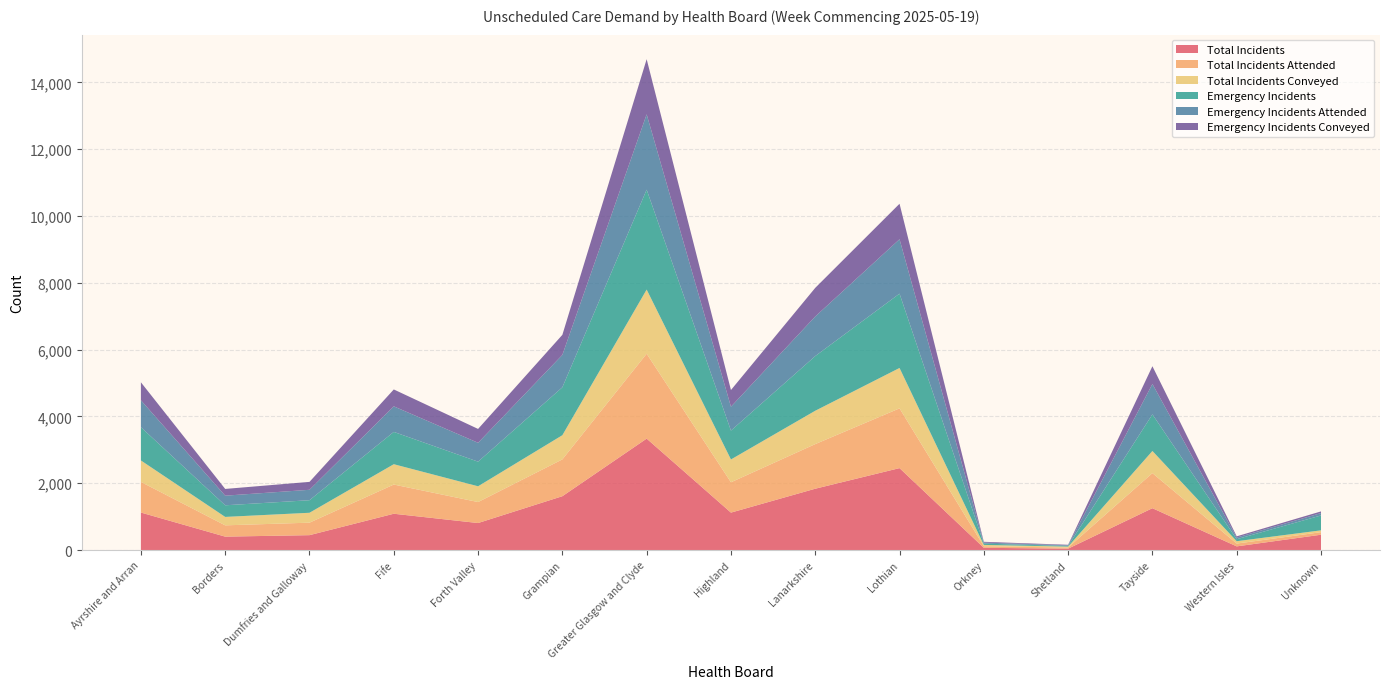

Reading left to right, list all the values displayed in this chart.

Total Incidents: Ayrshire and Arran=1122	Borders=401	Dumfries and Galloway=445	Fife=1086	Forth Valley=808	Grampian=1611	Greater Glasgow and Clyde=3335	Highland=1120	Lanarkshire=1835	Lothian=2452	Orkney=66	Shetland=41	Tayside=1252	Western Isles=109	Unknown=458
Total Incidents Attended: Ayrshire and Arran=917	Borders=338	Dumfries and Galloway=374	Fife=874	Forth Valley=628	Grampian=1102	Greater Glasgow and Clyde=2541	Highland=908	Lanarkshire=1336	Lothian=1789	Orkney=47	Shetland=33	Tayside=1050	Western Isles=84	Unknown=76
Total Incidents Conveyed: Ayrshire and Arran=642	Borders=252	Dumfries and Galloway=296	Fife=609	Forth Valley=472	Grampian=724	Greater Glasgow and Clyde=1921	Highland=683	Lanarkshire=998	Lothian=1209	Orkney=40	Shetland=28	Tayside=663	Western Isles=71	Unknown=55
Emergency Incidents: Ayrshire and Arran=995	Borders=348	Dumfries and Galloway=376	Fife=967	Forth Valley=737	Grampian=1435	Greater Glasgow and Clyde=2991	Highland=864	Lanarkshire=1637	Lothian=2225	Orkney=38	Shetland=21	Tayside=1096	Western Isles=59	Unknown=446
Emergency Incidents Attended: Ayrshire and Arran=807	Borders=288	Dumfries and Galloway=312	Fife=765	Forth Valley=565	Grampian=969	Greater Glasgow and Clyde=2255	Highland=715	Lanarkshire=1185	Lothian=1629	Orkney=31	Shetland=19	Tayside=910	Western Isles=49	Unknown=71
Emergency Incidents Conveyed: Ayrshire and Arran=538	Borders=202	Dumfries and Galloway=237	Fife=506	Forth Valley=415	Grampian=601	Greater Glasgow and Clyde=1651	Highland=500	Lanarkshire=857	Lothian=1062	Orkney=24	Shetland=15	Tayside=531	Western Isles=38	Unknown=50